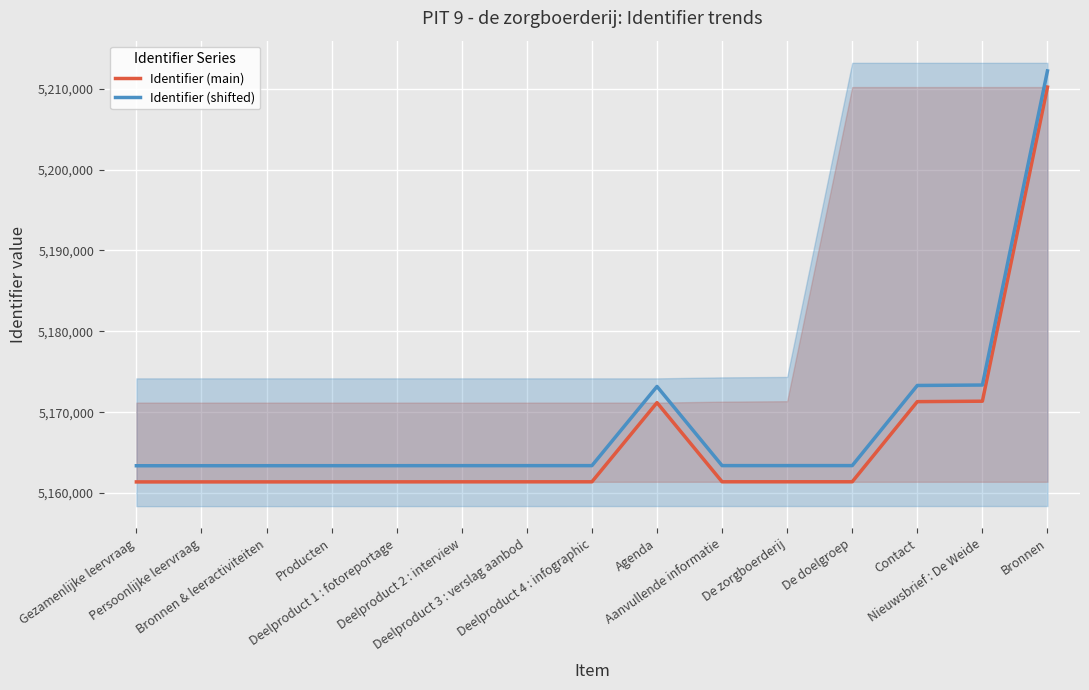

What is the difference between the Identifier (shifted) values at Bronnen and Persoonlijke leervraag?

48818